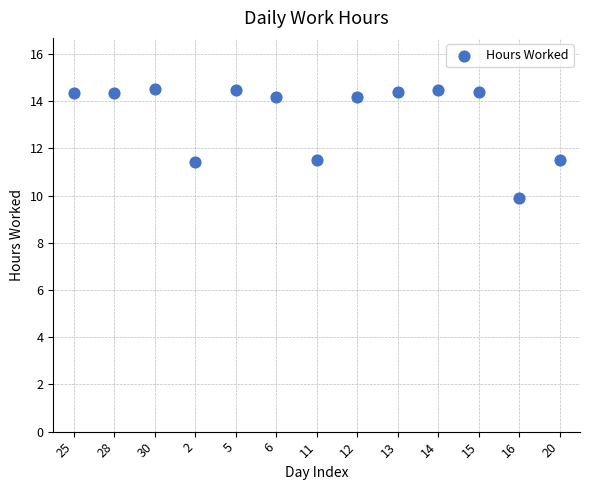

What is the range of Y values (max minus min)?

4.6